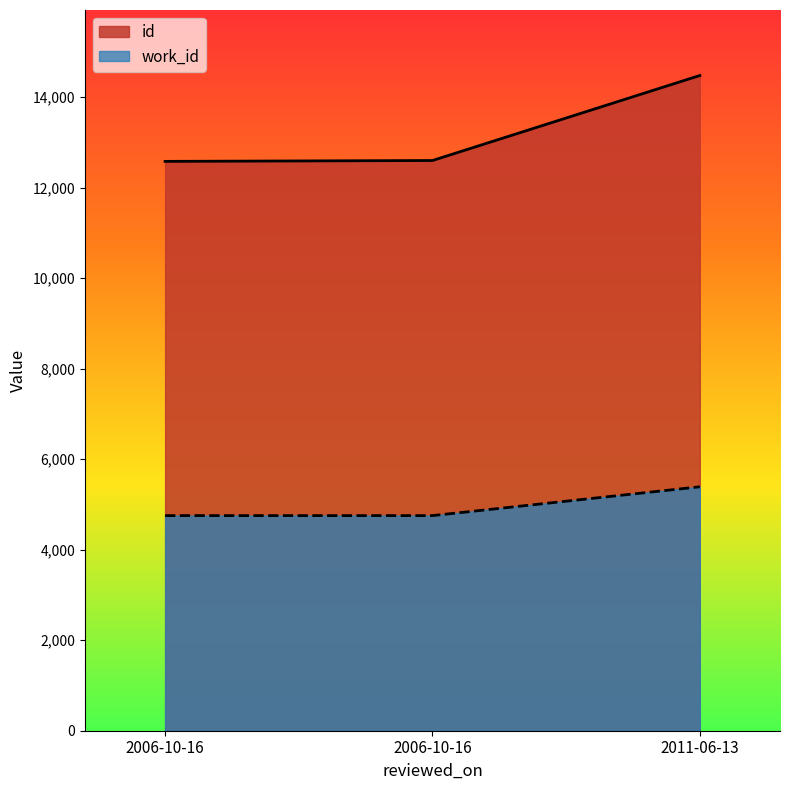

Which series has the widest spread of values?

id